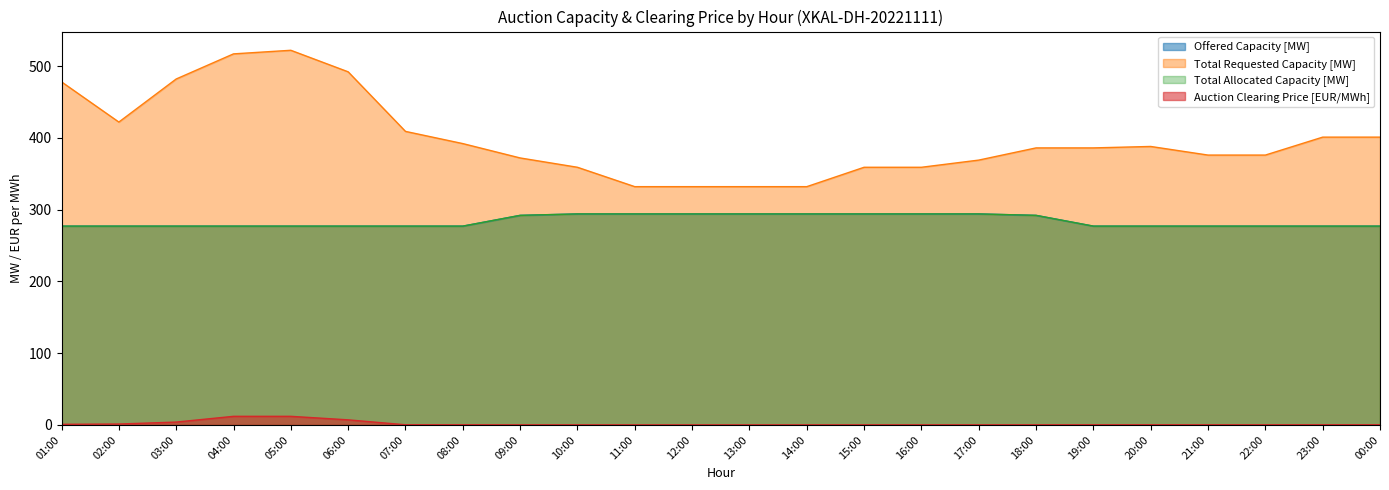

What are all the series names shown in the legend?

Offered Capacity [MW], Total Requested Capacity [MW], Total Allocated Capacity [MW], Auction Clearing Price [EUR/MWh]